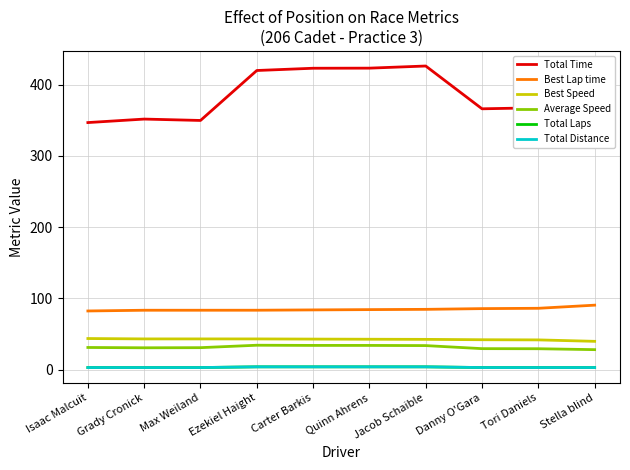

What is the maximum value shown in the chart?

426.0